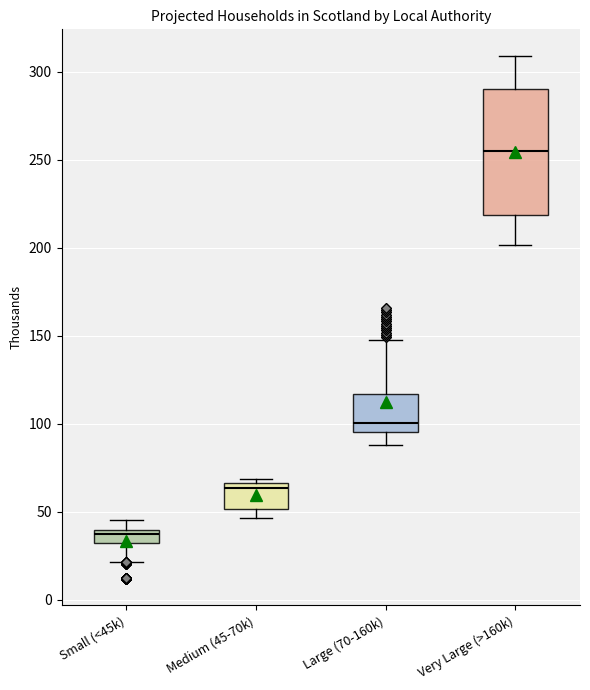

Where does the upper whisker of the box for Large (70-160k) end on the y-axis? The values are not printed on the chart, so give them approximately, as read against the axis.

150